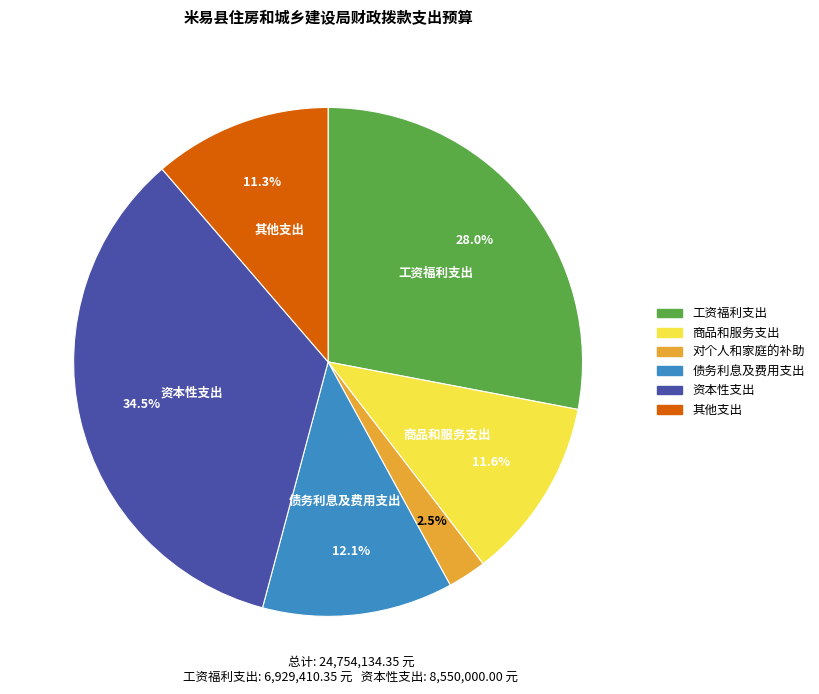

Combined, what portion of the pie is 商品和服务支出 and 债务利息及费用支出?

23.7%